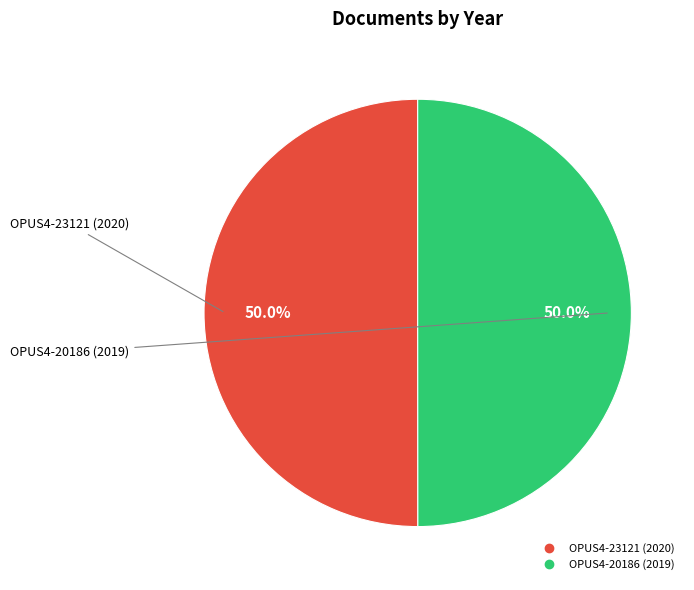

True or false: OPUS4-23121 (2020) accounts for 58% of the total.

False